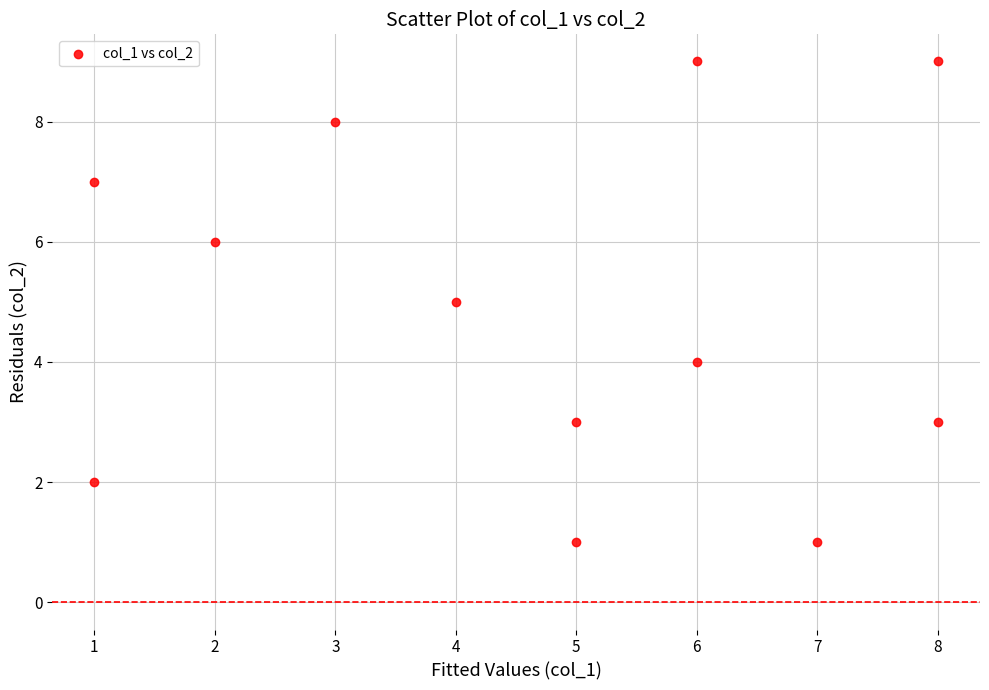

What is the average Y value?

5